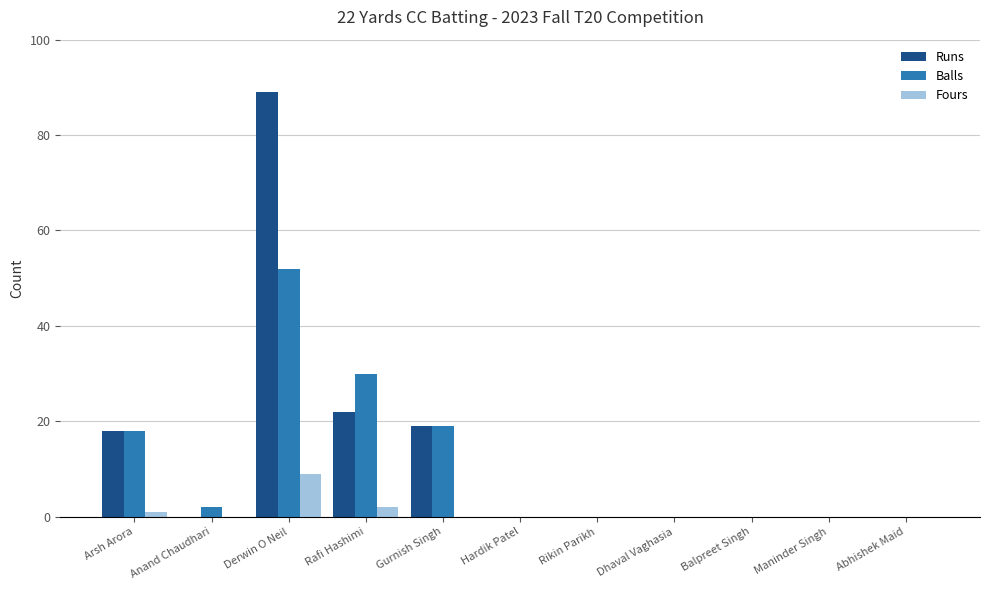

What is the sum of all Balls values?

121